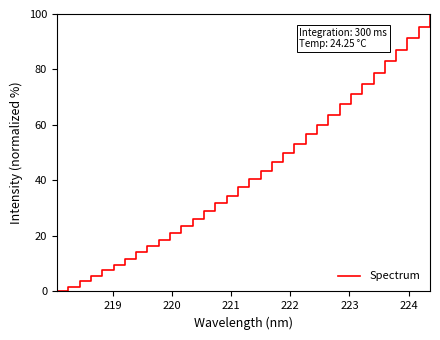

What is the greatest value displayed?

100.0